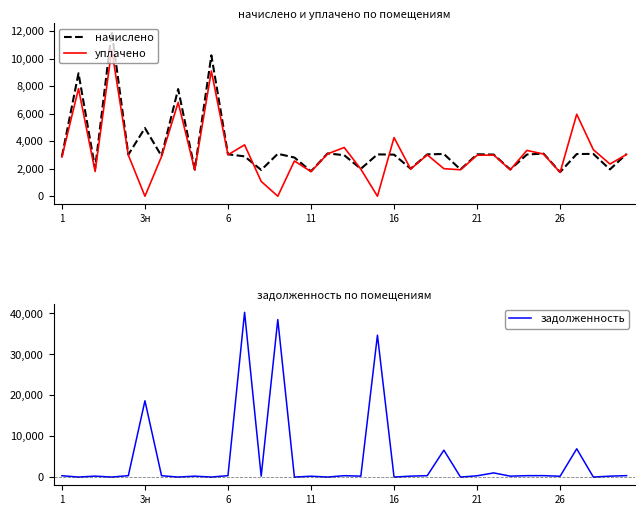

What is the difference between the highest and lowest values at 8?

1715.6